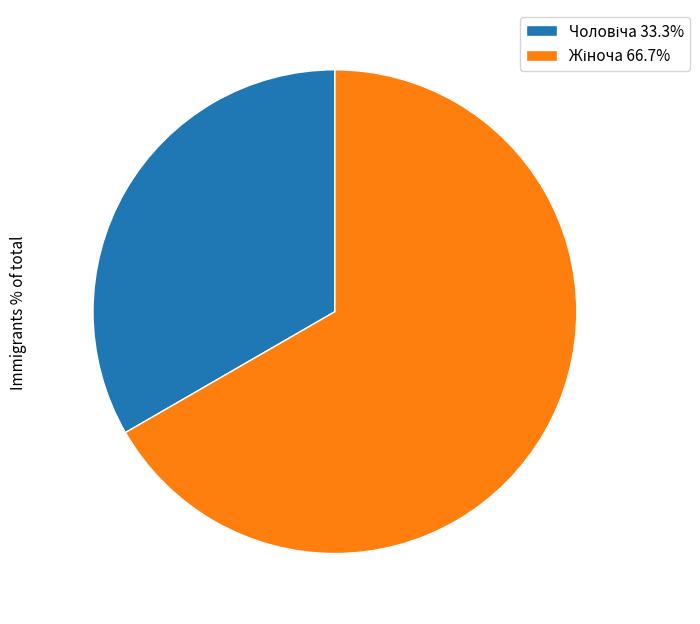

Count the number of slices in the pie.

2